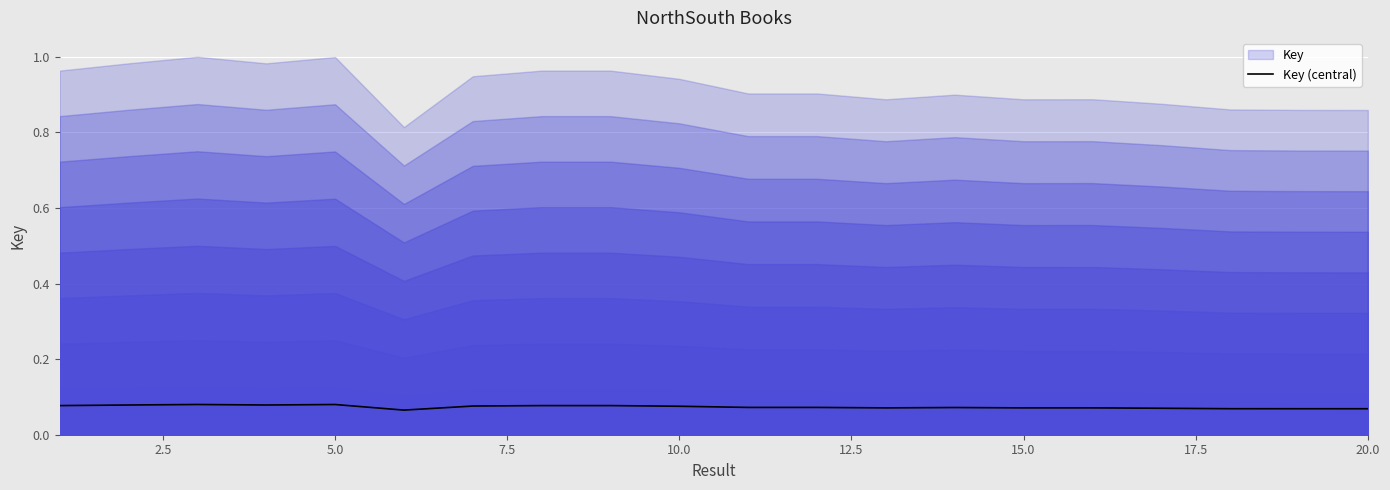

The chart shows a value of 0.1 at 5.0. True or false?

True